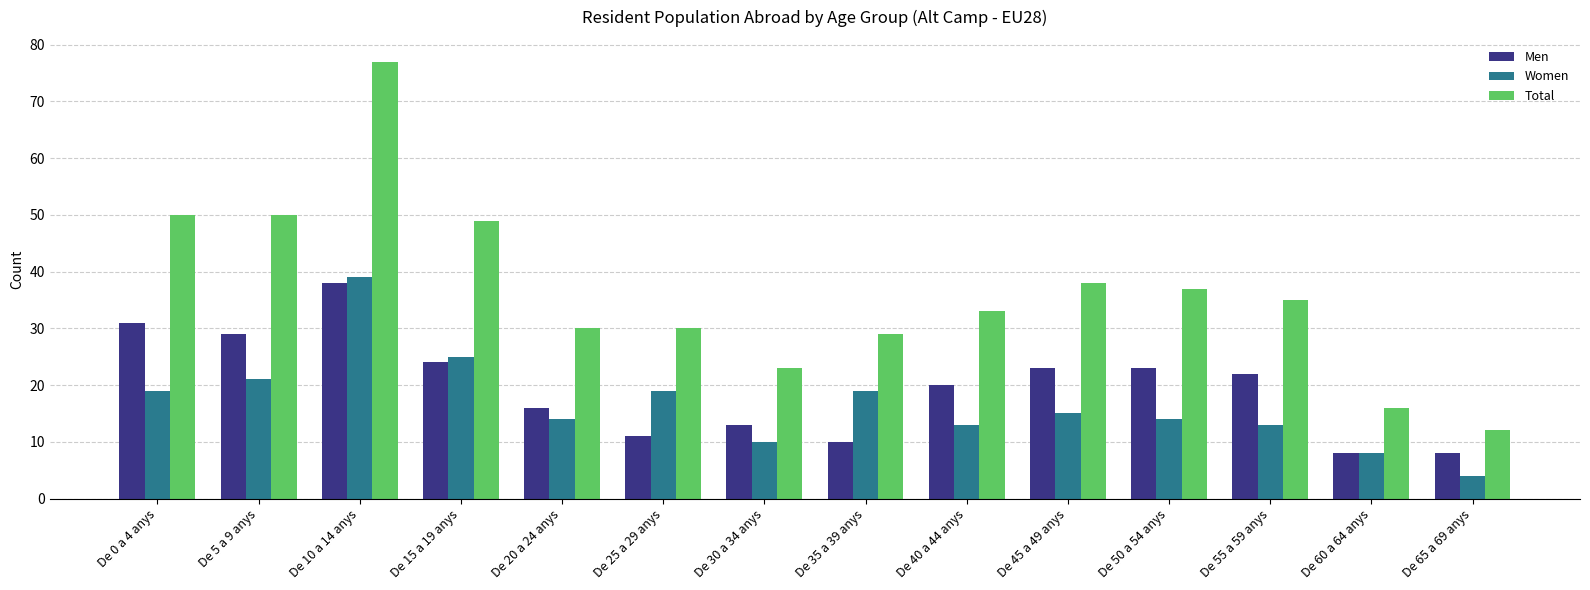

Rank the series by their average value, from highest to lowest.

Total, Men, Women